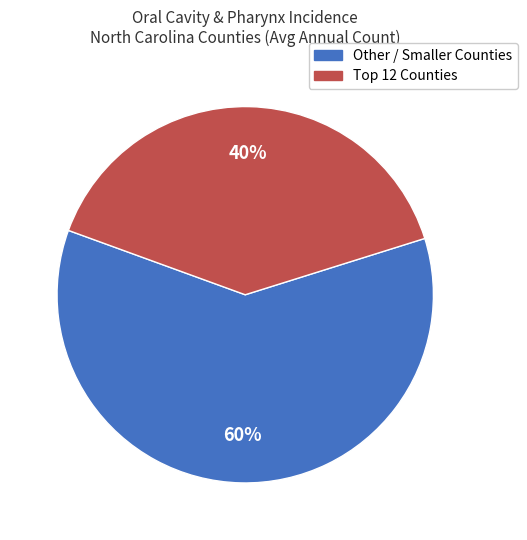

To the nearest percent, what is the average slice percentage?

50%